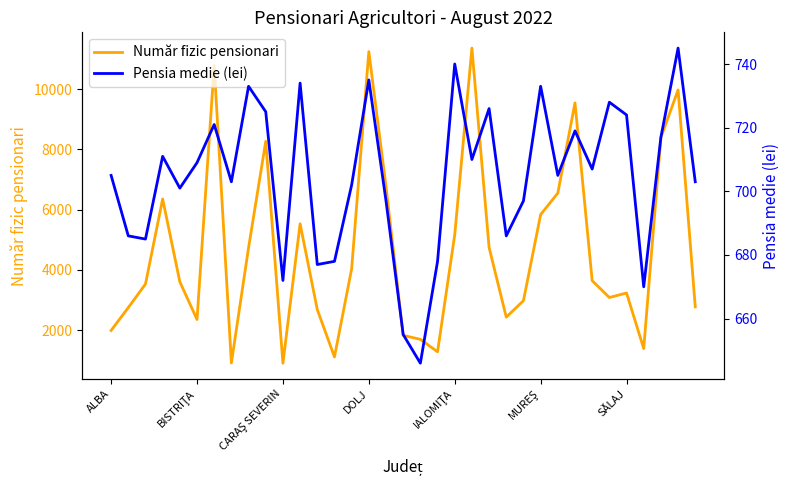

How many data points in Număr fizic pensionari are less than 3607?

17